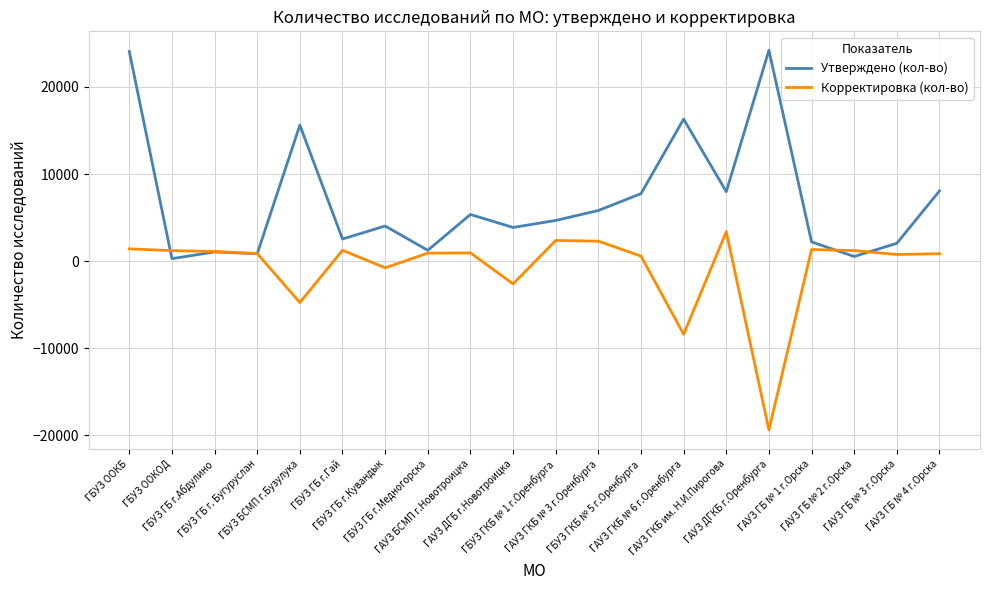

Rank the series by their maximum value, from highest to lowest.

Утверждено (кол-во), Корректировка (кол-во)